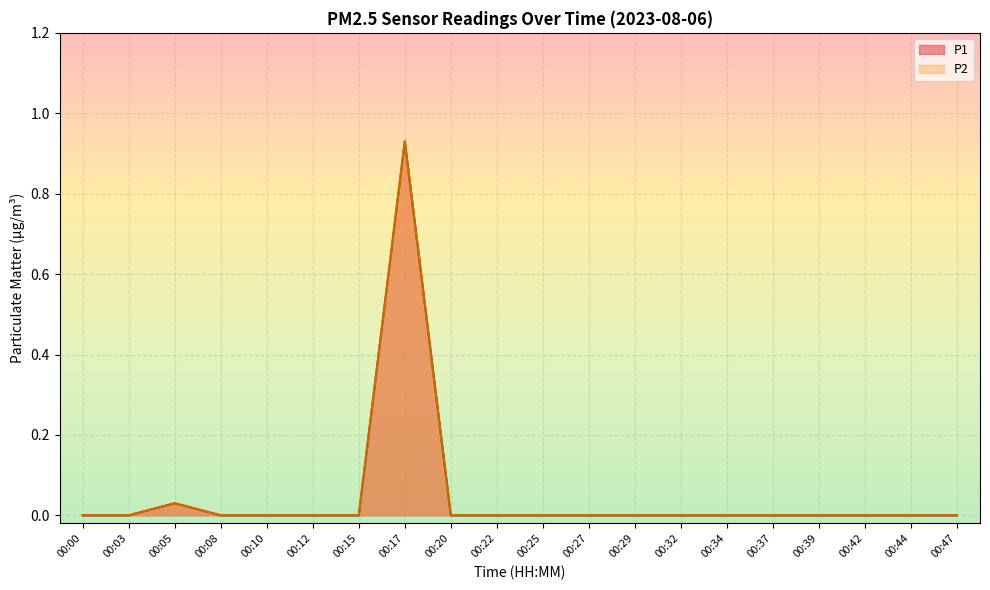

True or false: P2 and P1 intersect in this chart.

False